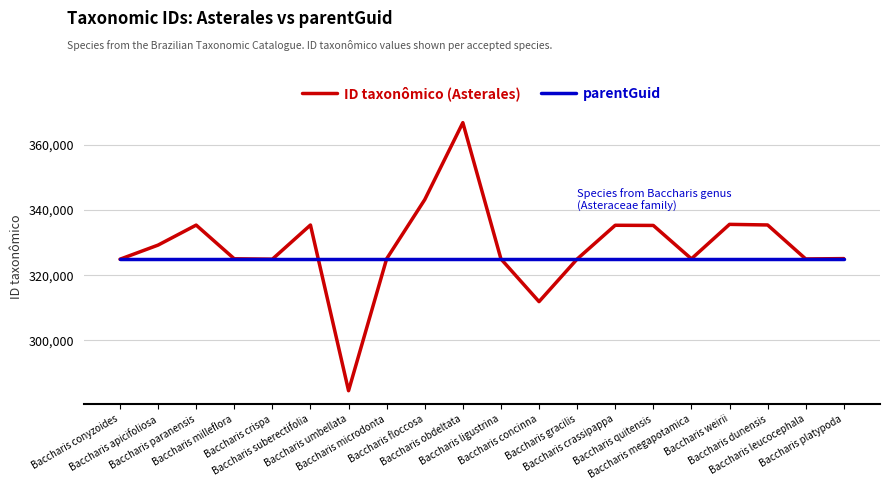

Which series has the largest total across all categories?

ID taxonômico (Asterales)